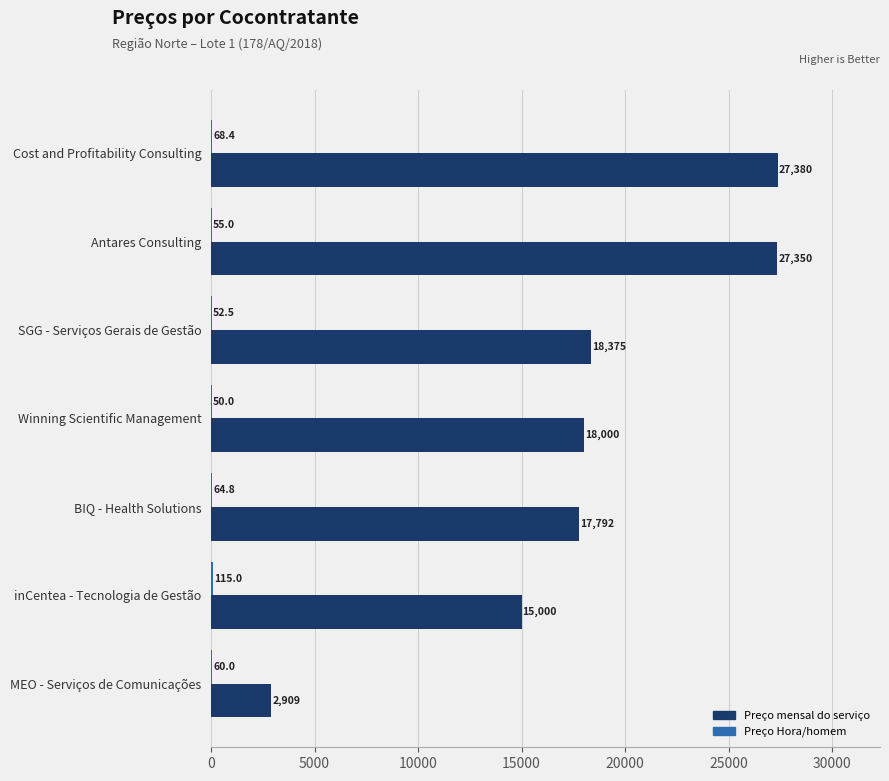

At which label is Preço mensal do serviço closest to 15144?

inCentea - Tecnologia de Gestão